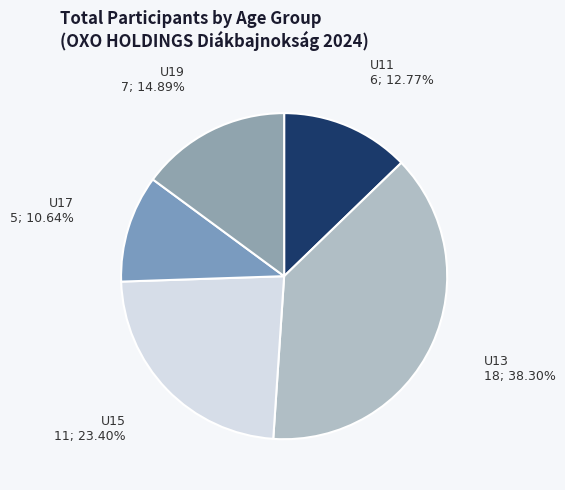

Count the number of slices in the pie.

5